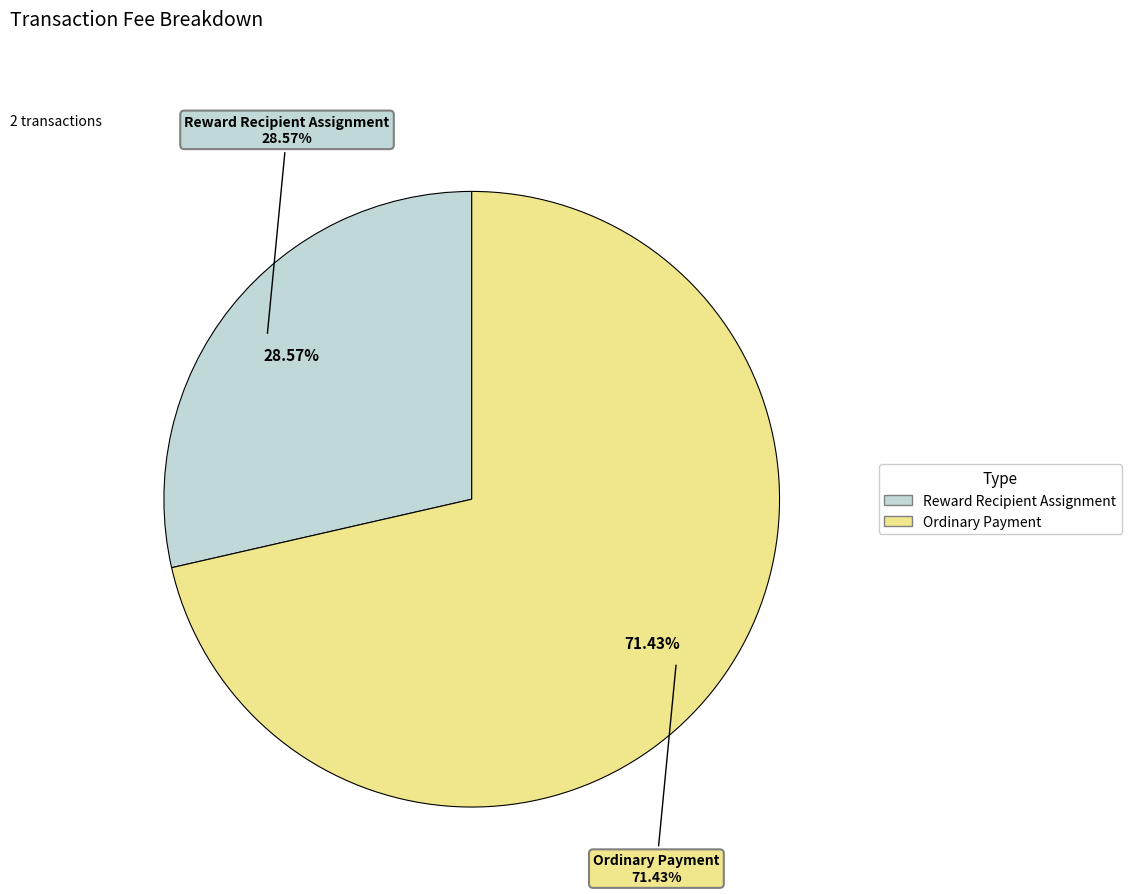

Count the number of slices in the pie.

2